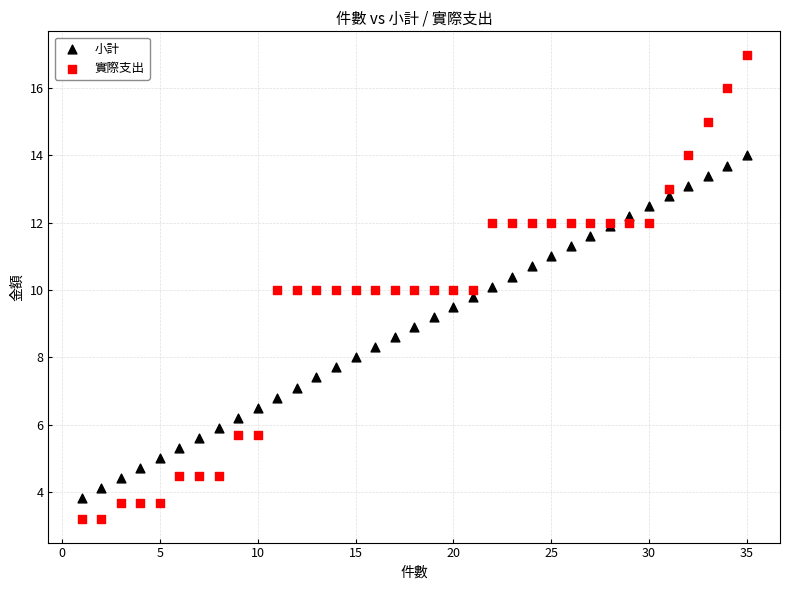

Which series reaches the minimum Y coordinate?

實際支出